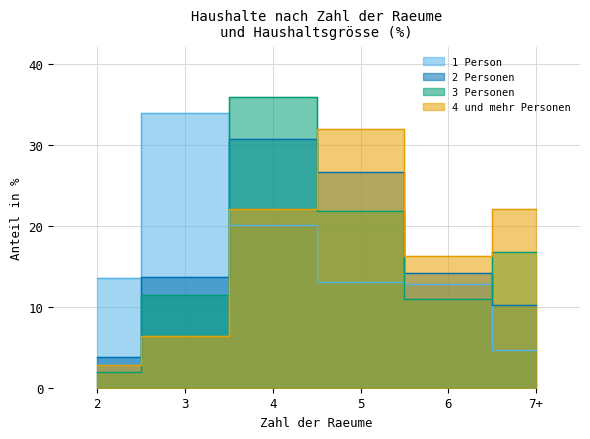

True or false: 4 und mehr Personen has a value of 1.8 at 2.

False